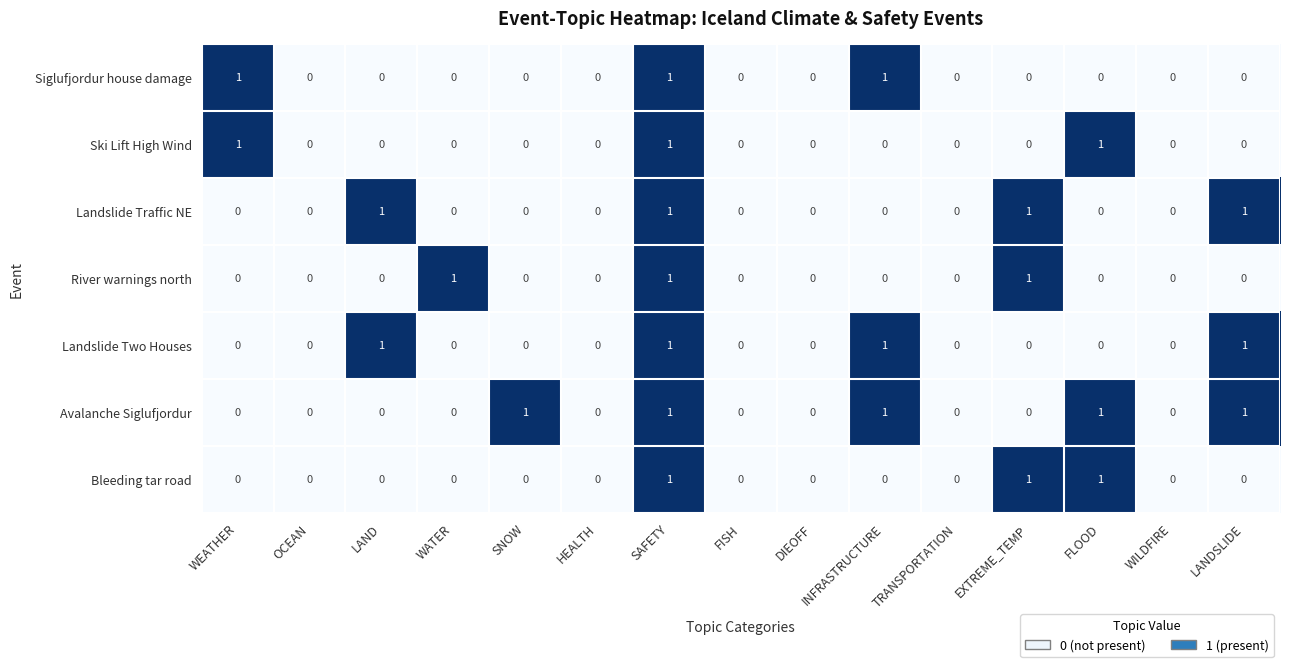

What is the sum of all Bleeding tar road values?

3